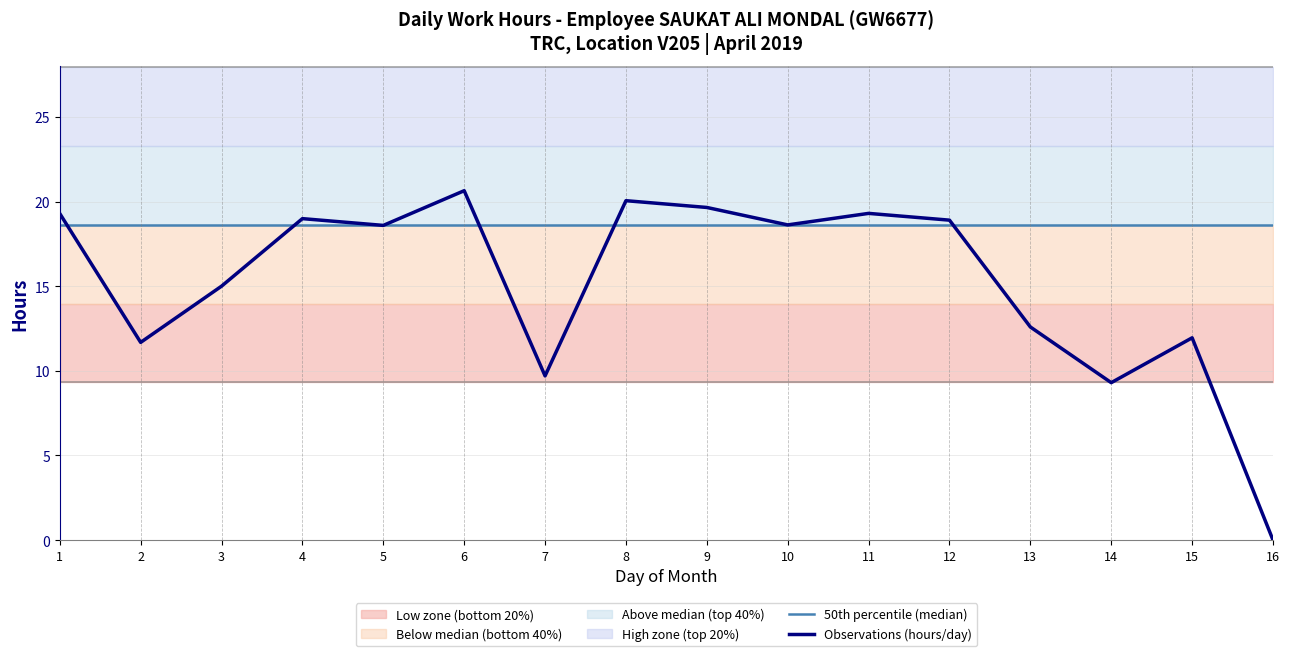

What is the greatest value displayed?

20.6